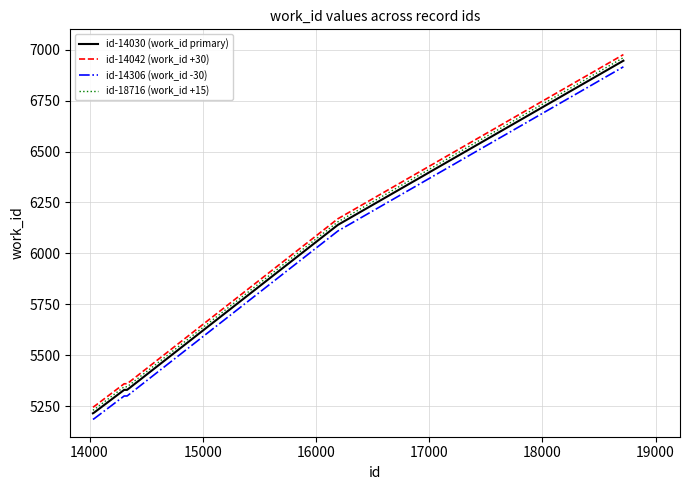

True or false: id-14042 (work_id +30) and id-14030 (work_id primary) cross at least once.

False